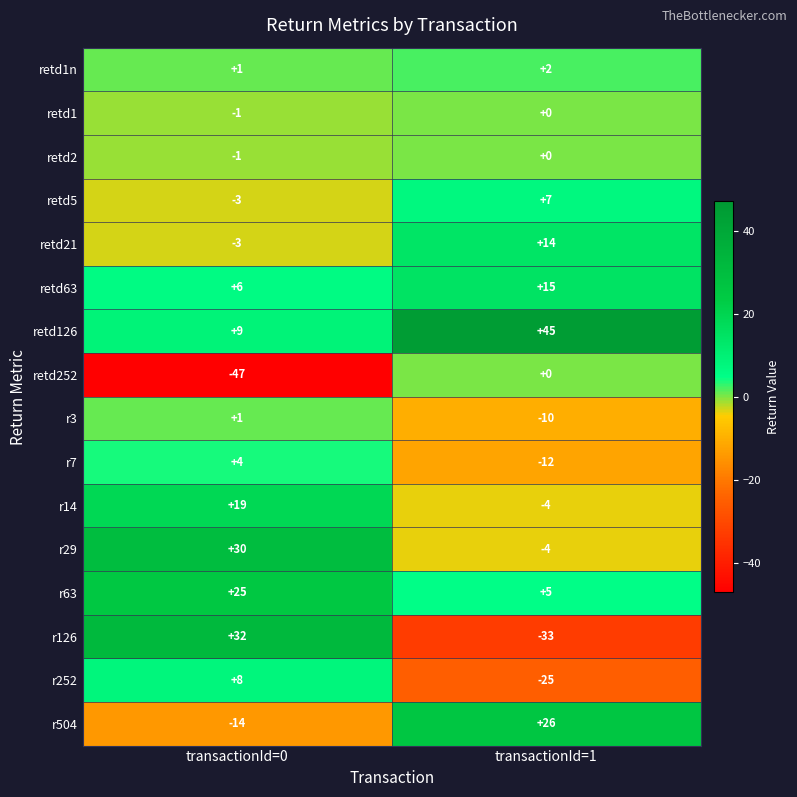

What is the sum of all r252 values?

-17